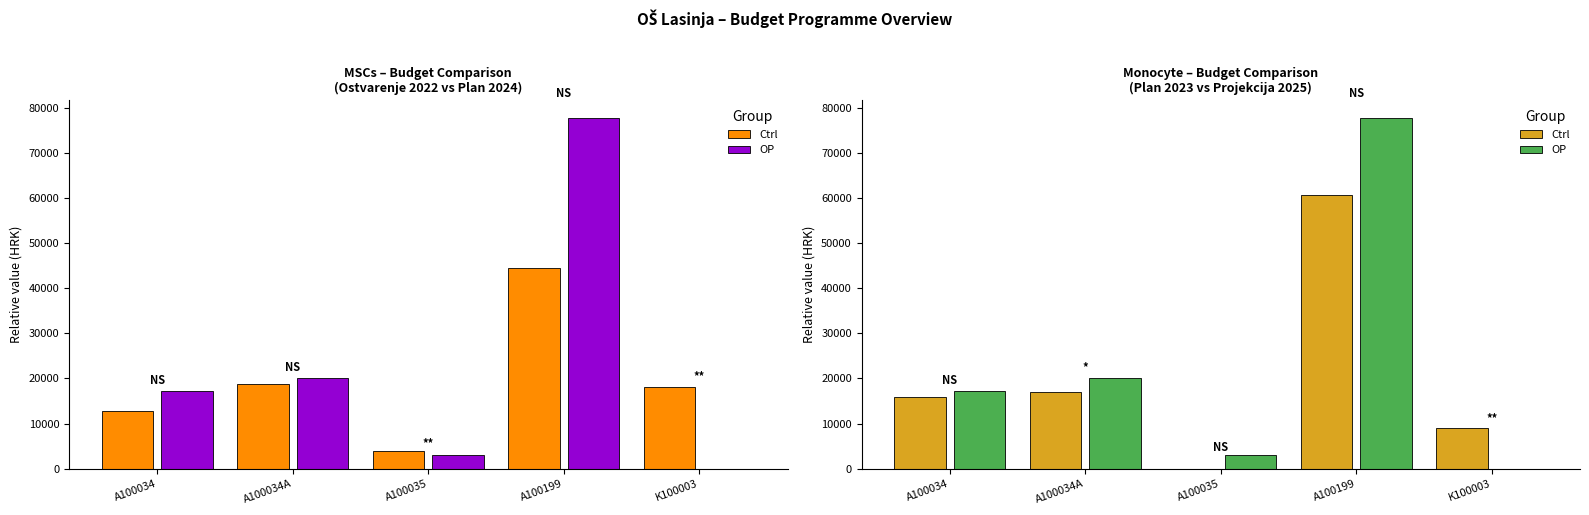

What is the label of the 5th bar from the left?

K100003